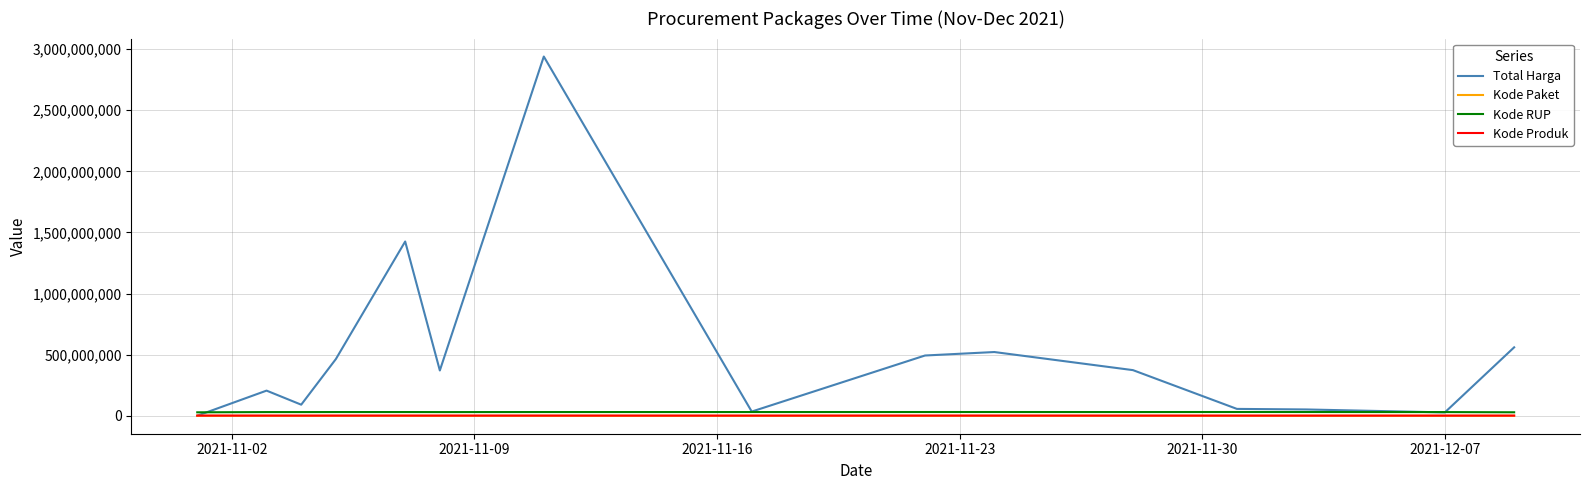

How many lines are shown in the chart?

4